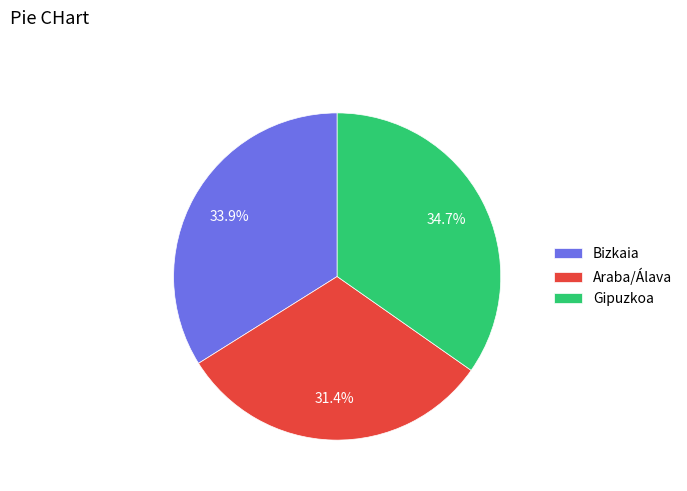

Does Araba/Álava represent more than half of the total?

No